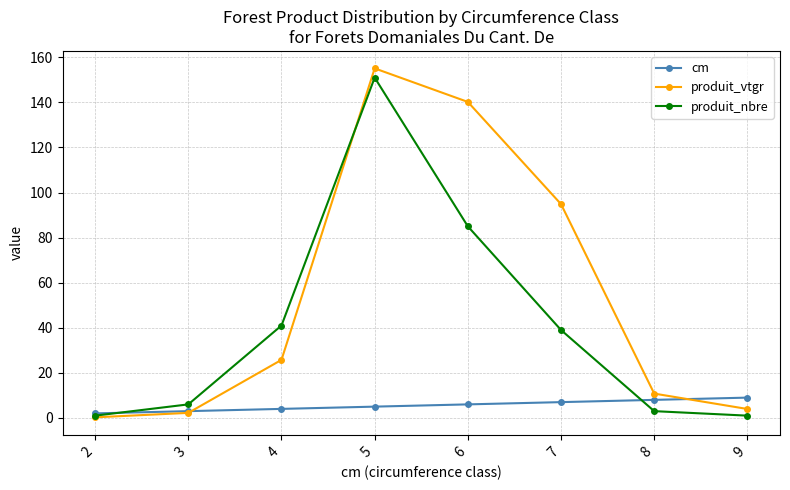

Which series changed the most between 4 and 9?

produit_nbre